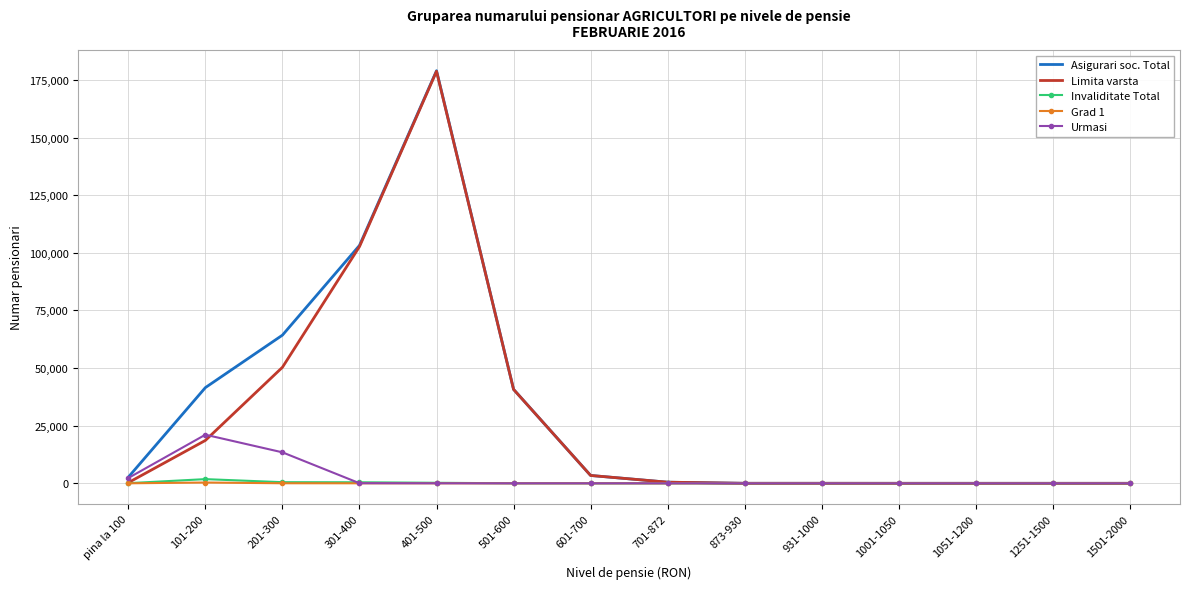

At which category is the sum across all series the highest?

401-500